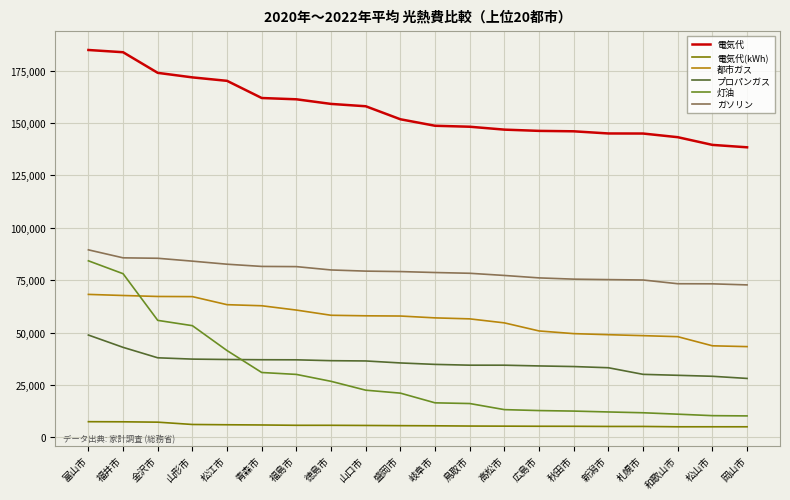

What is the difference between the maximum and minimum values in the 電気代 series?

46428.0